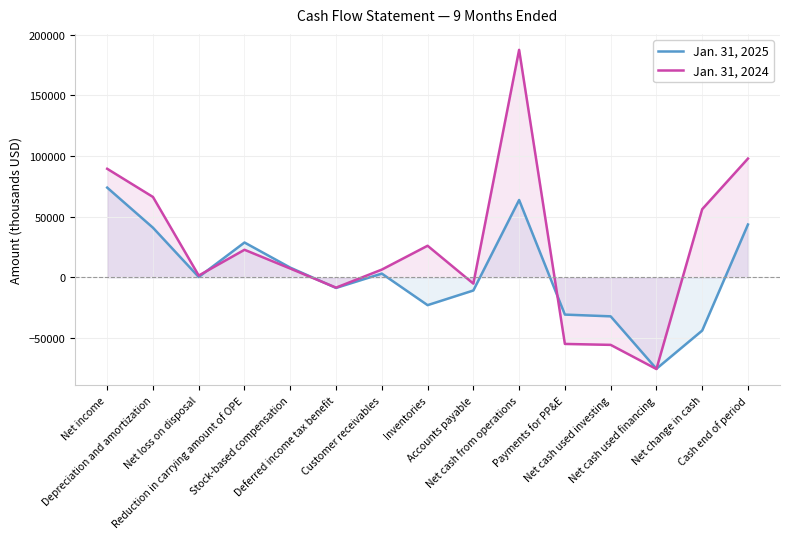

Between Stock-based compensation and Net cash from operations, which is larger?

Net cash from operations